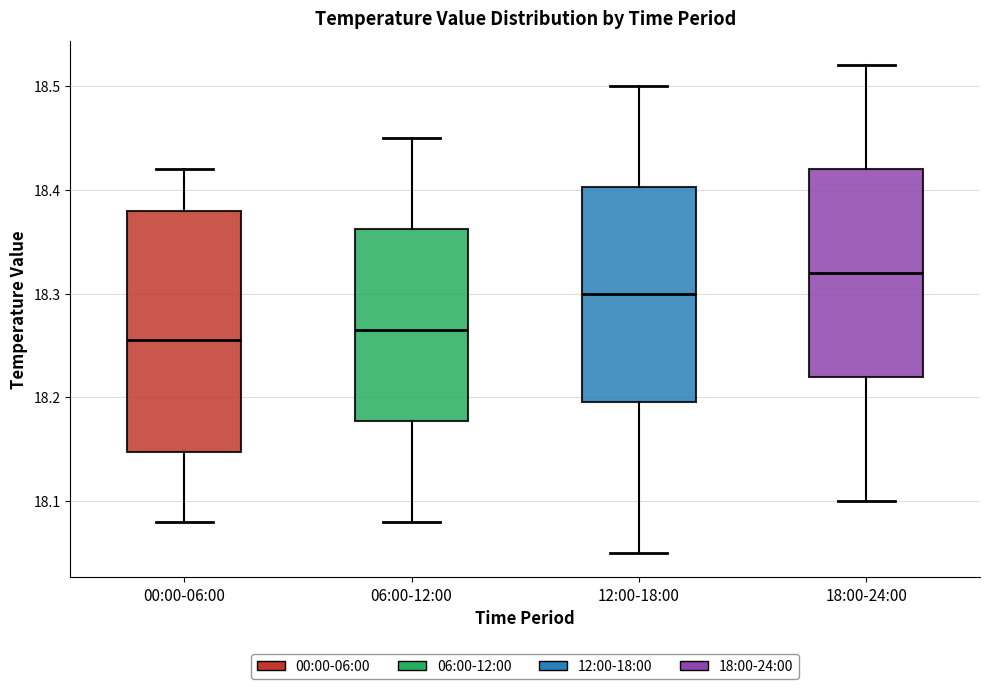

Reading left to right, read every box against the y-axis: the position of its median line, the range the box covers, and the ends of its whiskers. The values are not printed on the chart, so give them approximately, as read against the axis.

00:00-06:00: median 18.26, box 18.15 to 18.38, whiskers 18.08 to 18.42
06:00-12:00: median 18.27, box 18.18 to 18.36, whiskers 18.08 to 18.45
12:00-18:00: median 18.30, box 18.20 to 18.40, whiskers 18.05 to 18.50
18:00-24:00: median 18.32, box 18.22 to 18.42, whiskers 18.10 to 18.52